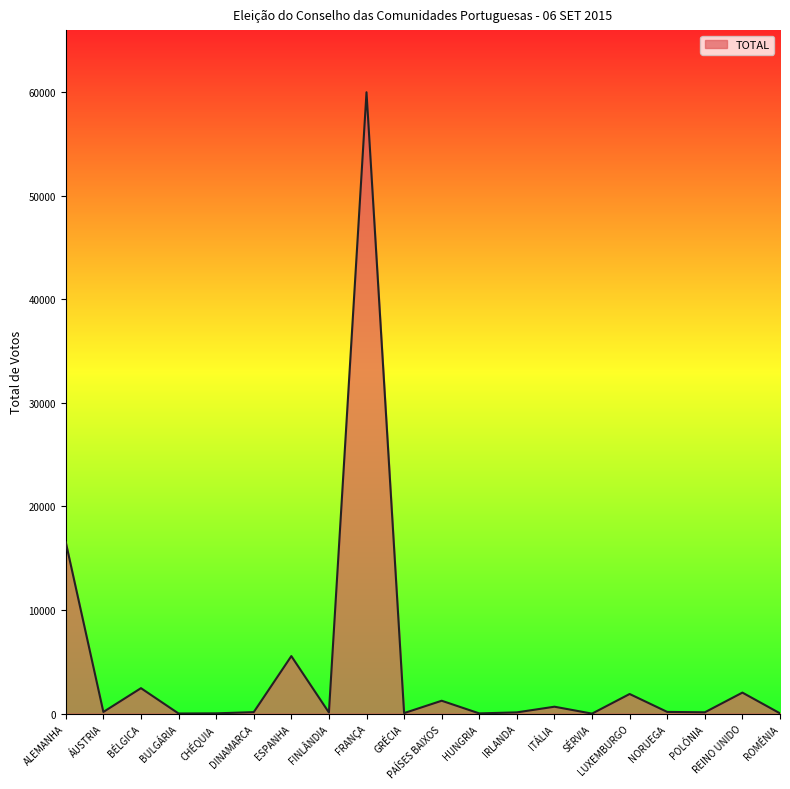

Which category has the highest value across all series?

FRANÇA